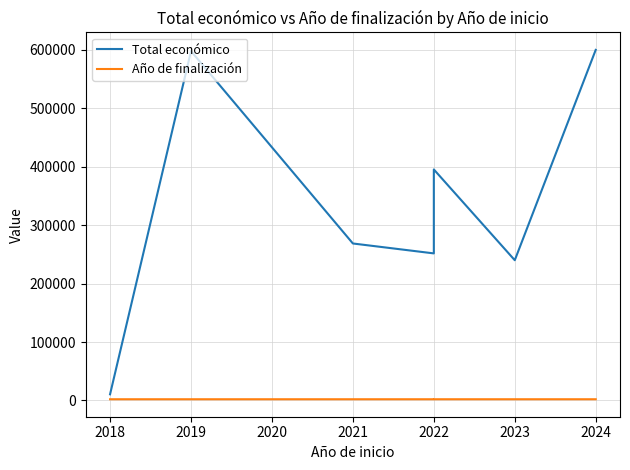

Is the value of Año de finalización at 2019 greater than the value of Total económico at 2023?

No